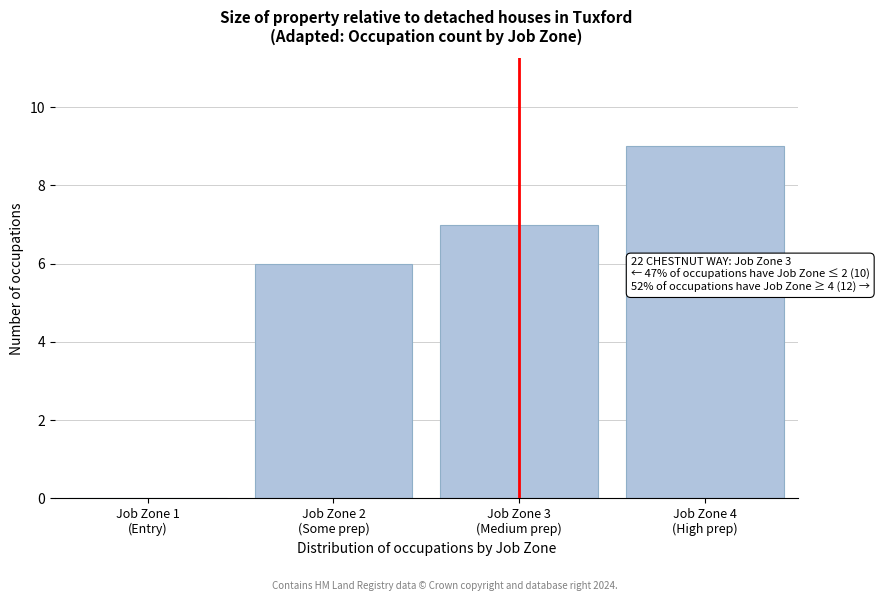

What is the sum of all values?

22